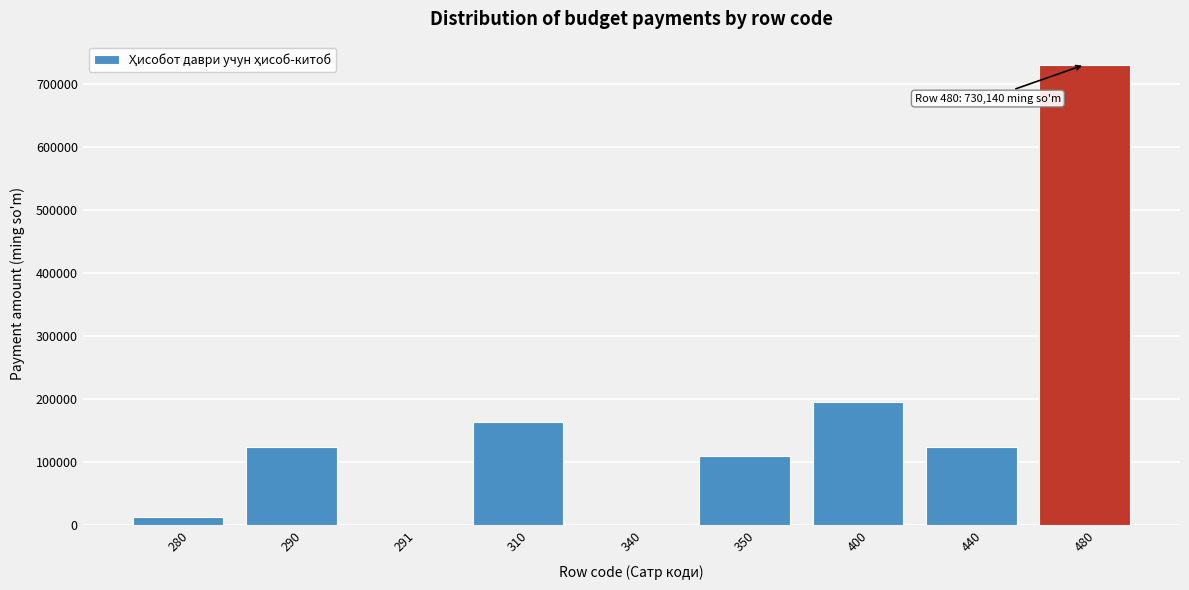

What is the change in value from 350 to 480?

+620218